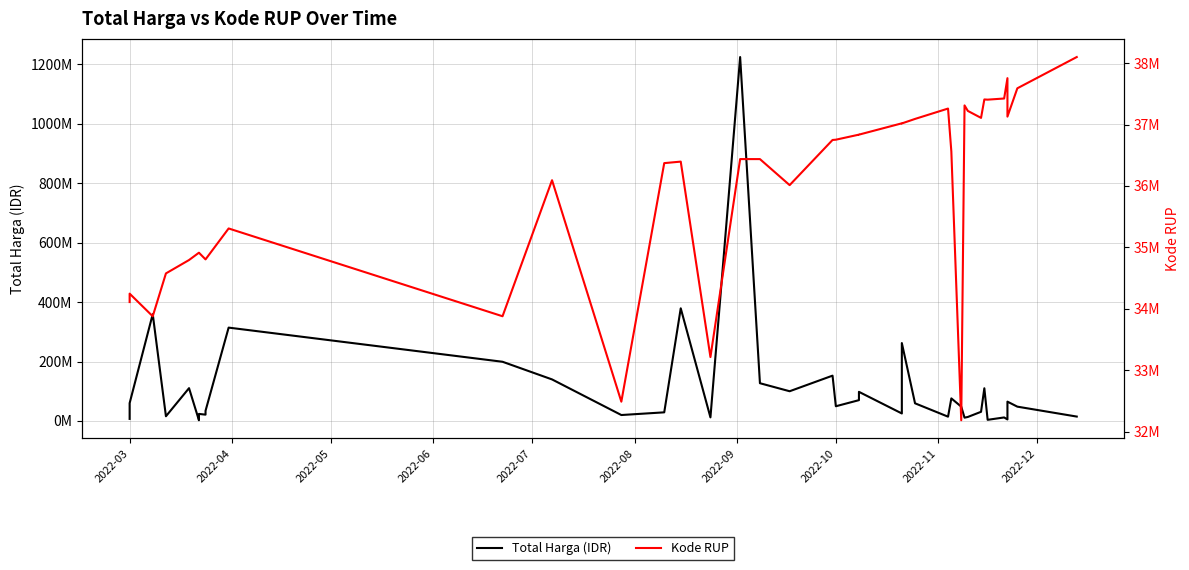

Reading left to right, list all the values displayed in this chart.

Total Harga (IDR): 6936000	59935000	359500000	15787200	110389990	2395750	23680800	21231000	27720000	34132505	314121780	199200000	139800000	19950000	29000000	379075000	12000000	1224682000	127000000	100000000	152477000	49478000	70000000	98000000	25200000	262118150	59375000	14400000	75920000	48140000	11100000	13442000	30800000	110000000	3825000	11800000	5093000	65000000	48140000	14750000
Kode RUP: 34109987	34247119	33878078	34576399	34794270	34913450	34913463	34804669	34804669	34804669	35308255	33878833	36093771	32487834	36371967	36396663	33214581	36437720	36437569	36013792	36748908	36753382	36835774	36835699	37020188	37018279	37091671	37260462	36562280	32185622	37311798	37222011	37108793	37408659	37405582	37424061	37755421	37129591	37590366	38099253